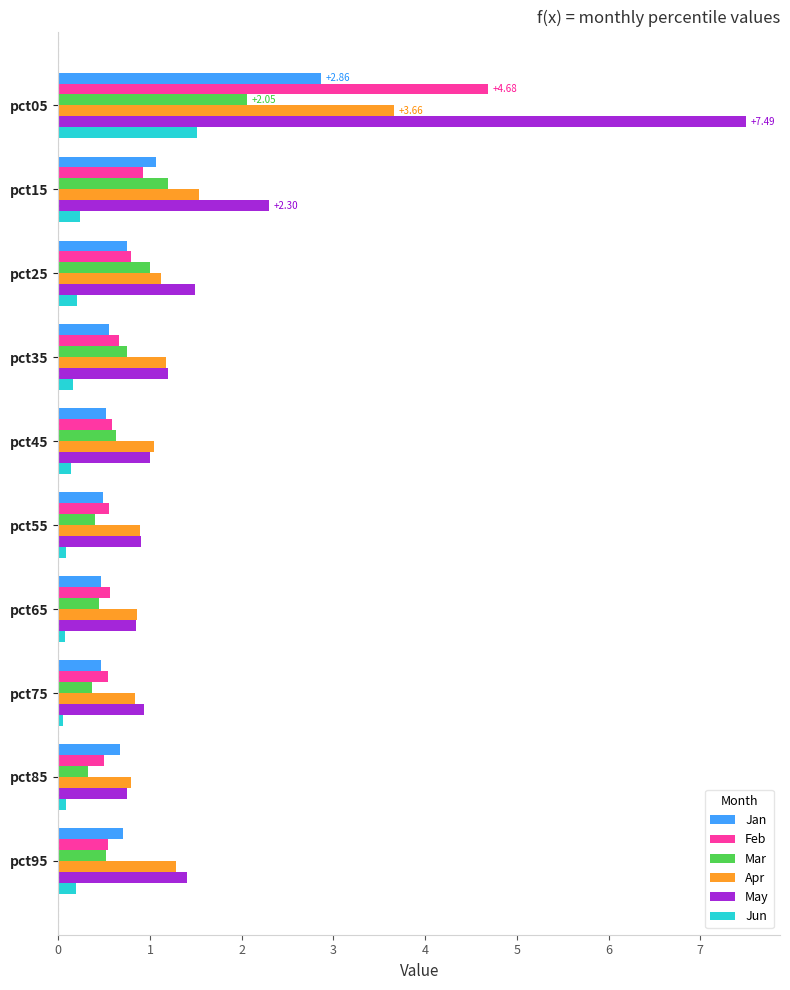

What is the difference between the maximum and minimum values in the Mar series?

1.7